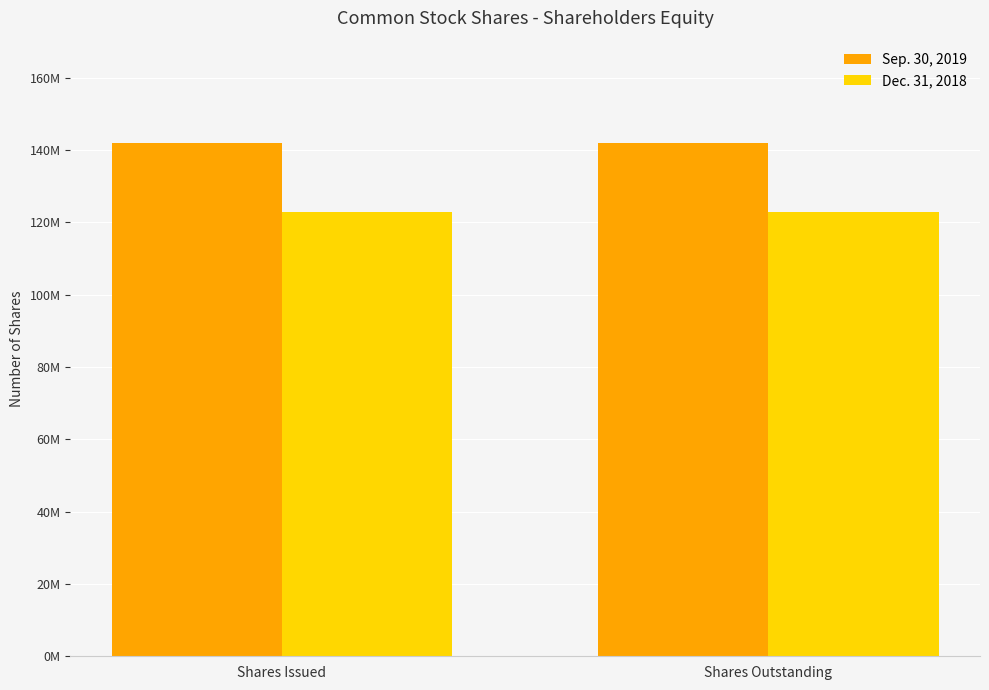

At Shares Issued, list the series in order from largest to smallest.

Sep. 30, 2019, Dec. 31, 2018